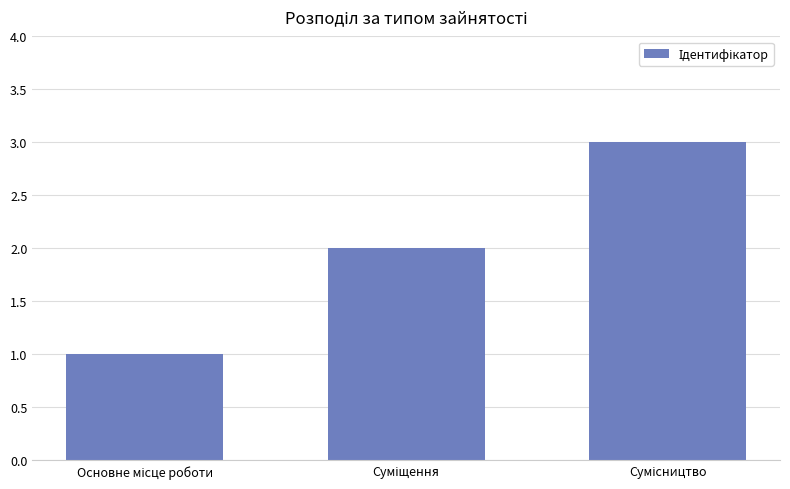

What is the greatest value displayed?

3